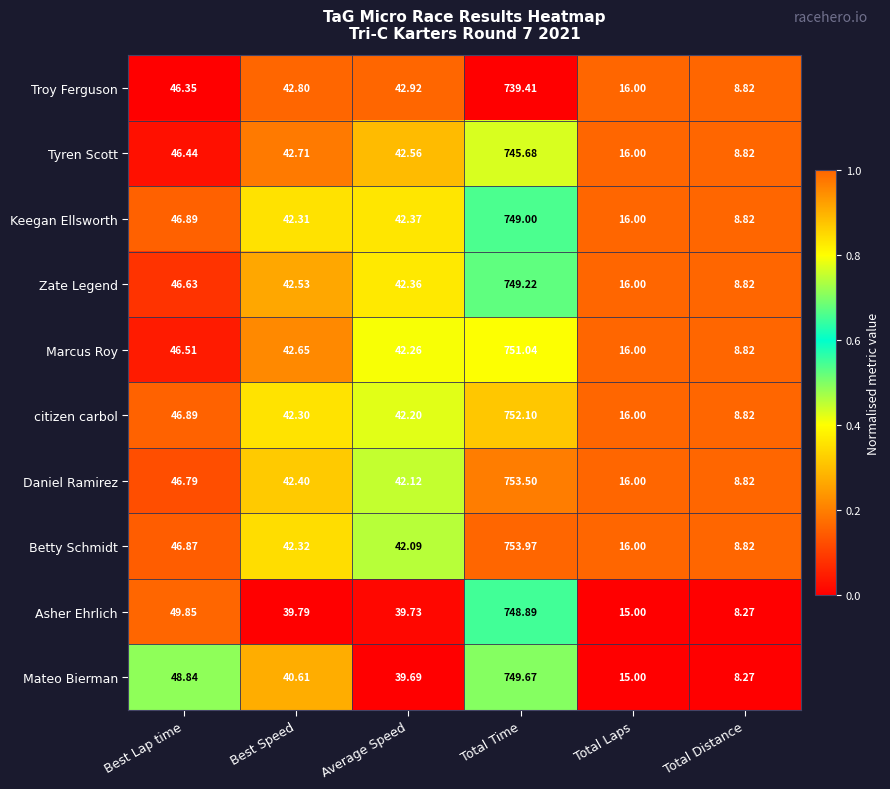

Which series has the largest total across all categories?

Betty Schmidt